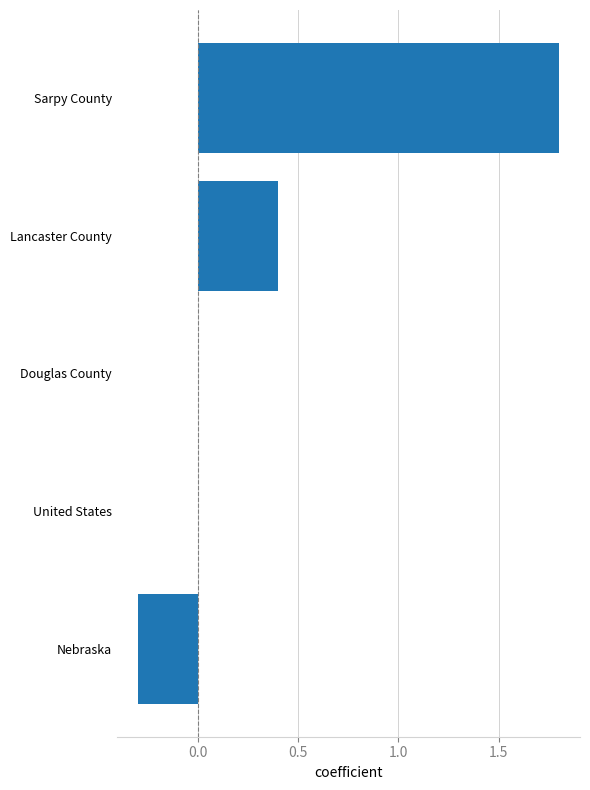

Reading bottom to top, transcribe all the data shown in this chart.

Nebraska=-0.3	United States=0.0	Douglas County=0.0	Lancaster County=0.4	Sarpy County=1.8